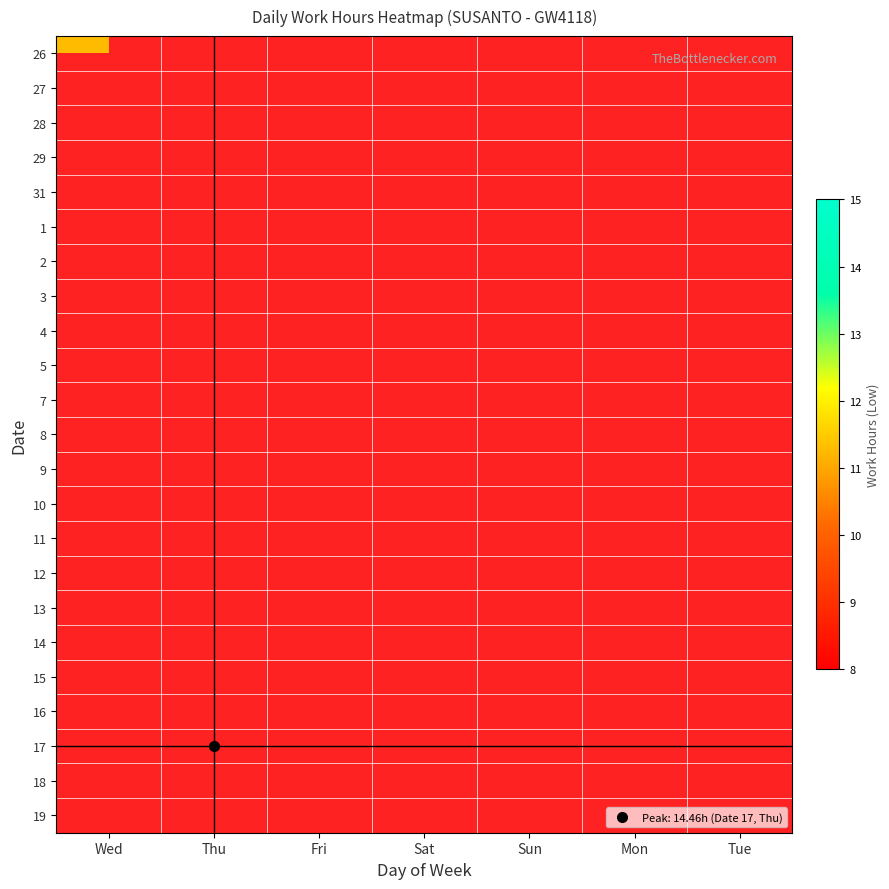

The 29 series shows 5.2 at Sat. True or false?

False